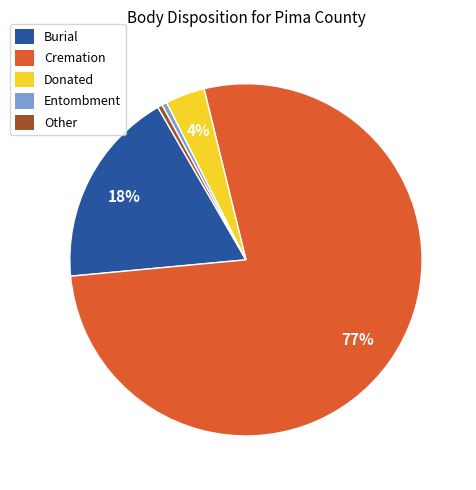

How many segments does this pie chart have?

5